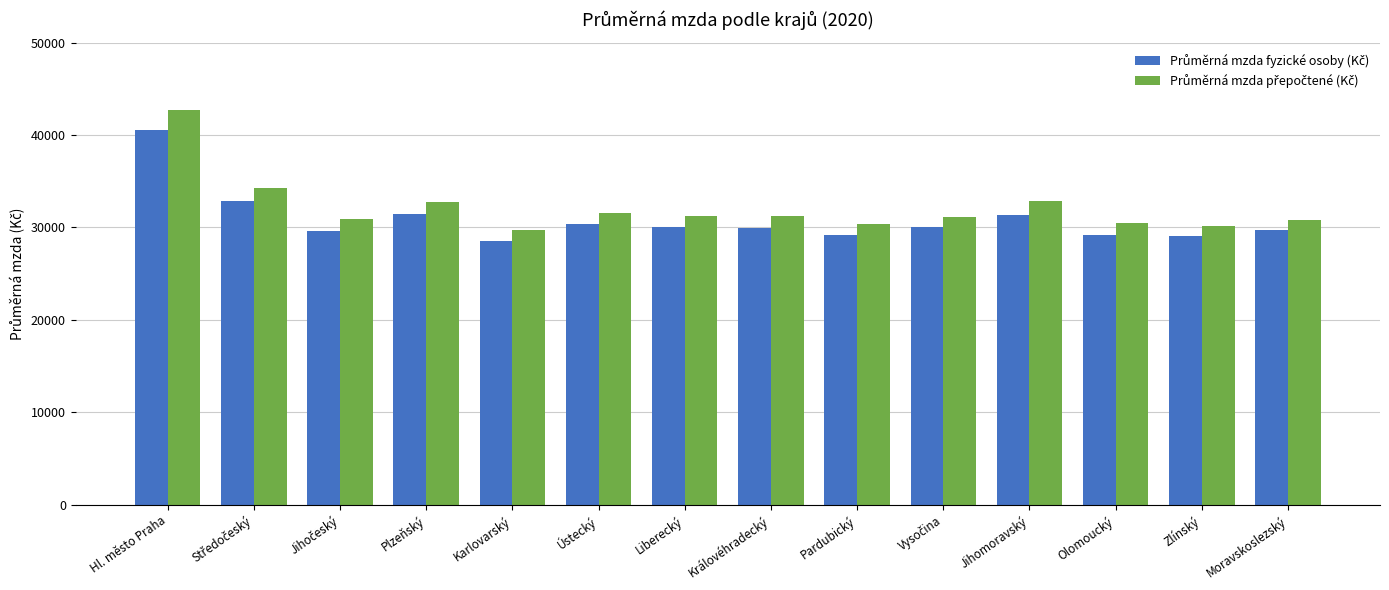

At which category is the sum across all series the highest?

Hl. město Praha